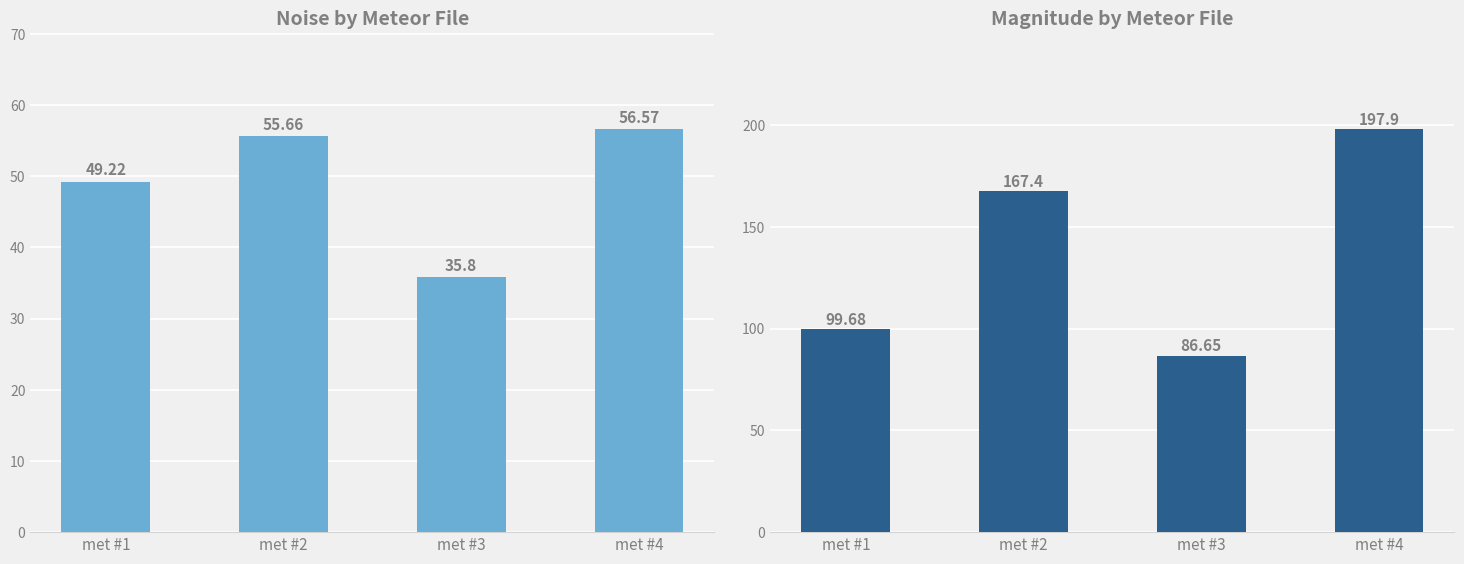

At which category is the sum across all series the highest?

met #4